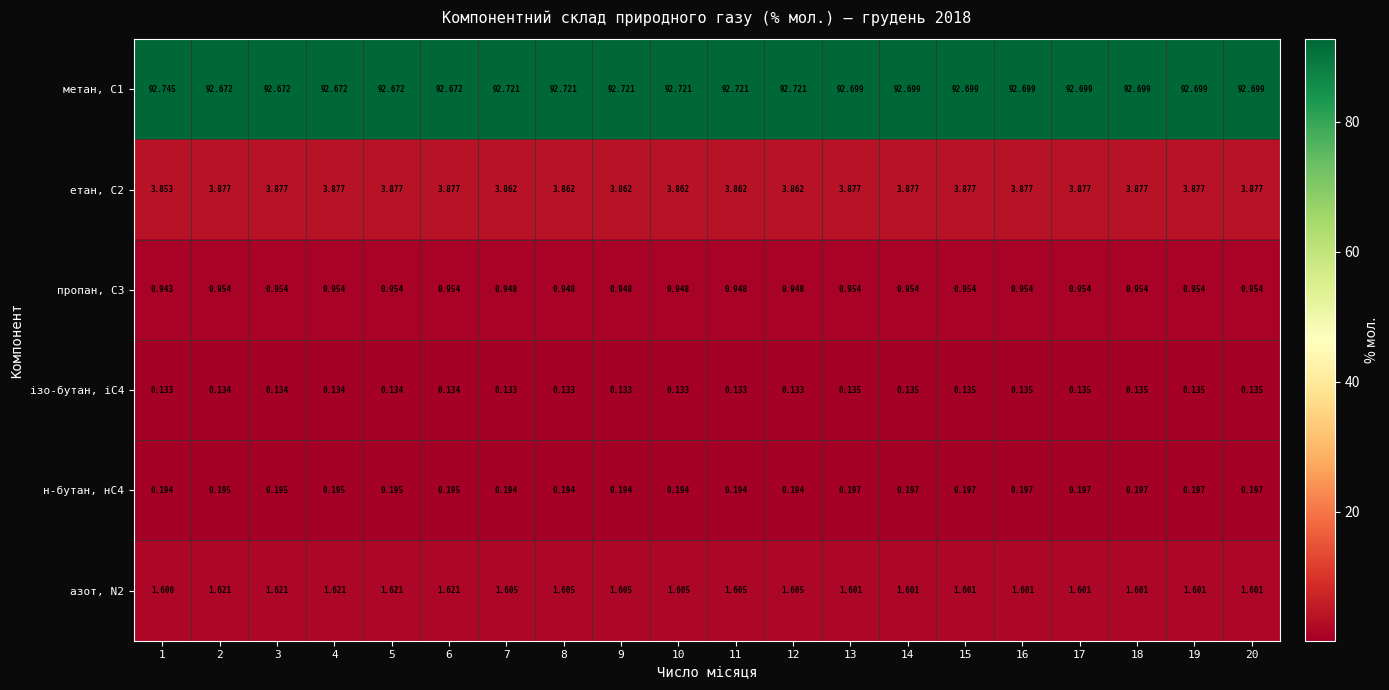

Is the value of ізо-бутан, іС4 at 4 greater than the value of етан, С2 at 4?

No